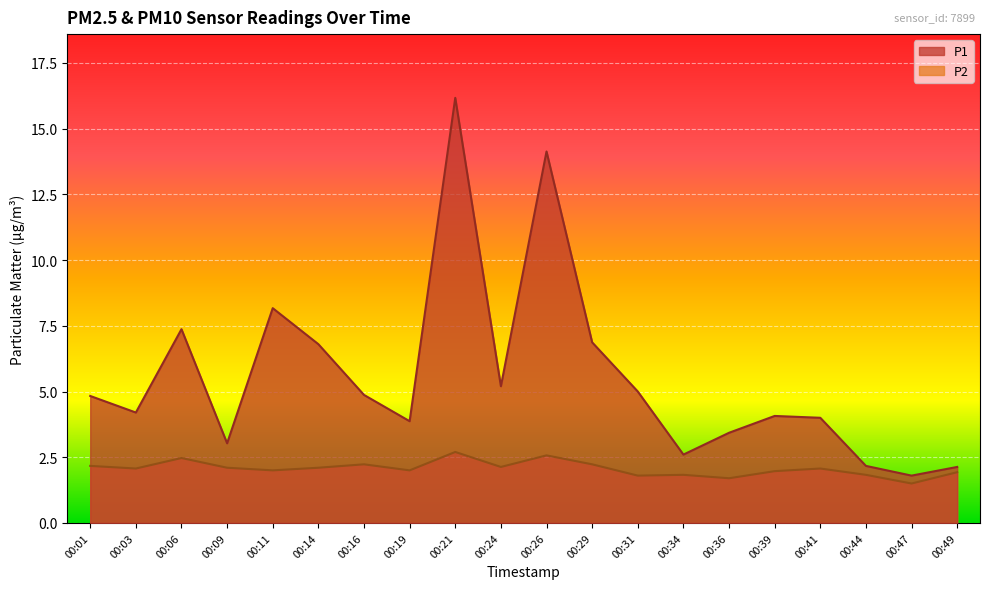

What is the average value of the P1 series?

5.5